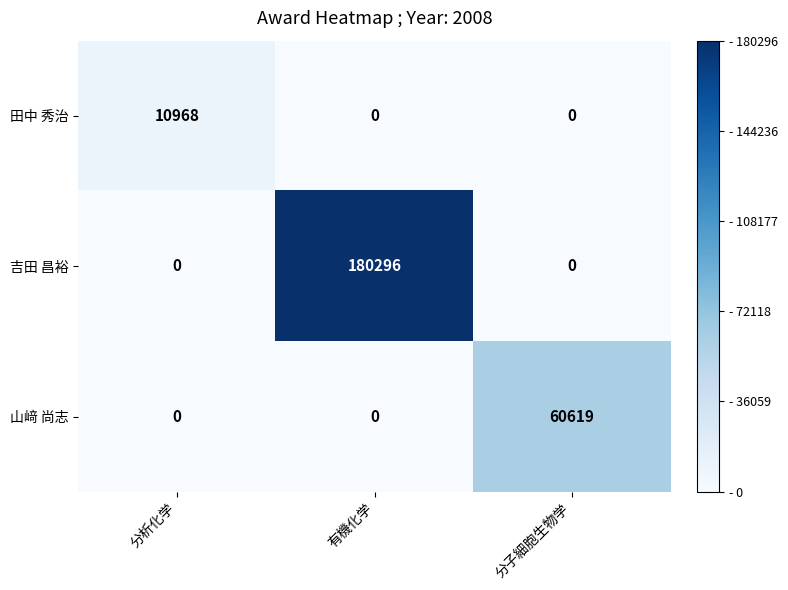

What is the difference between the 山﨑 尚志 values at 分子細胞生物学 and 分析化学?

60619